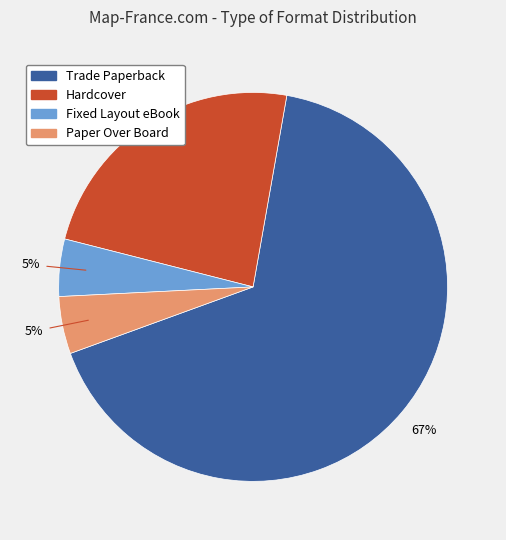

To the nearest percent, what percentage of the pie is Fixed Layout eBook?

5%